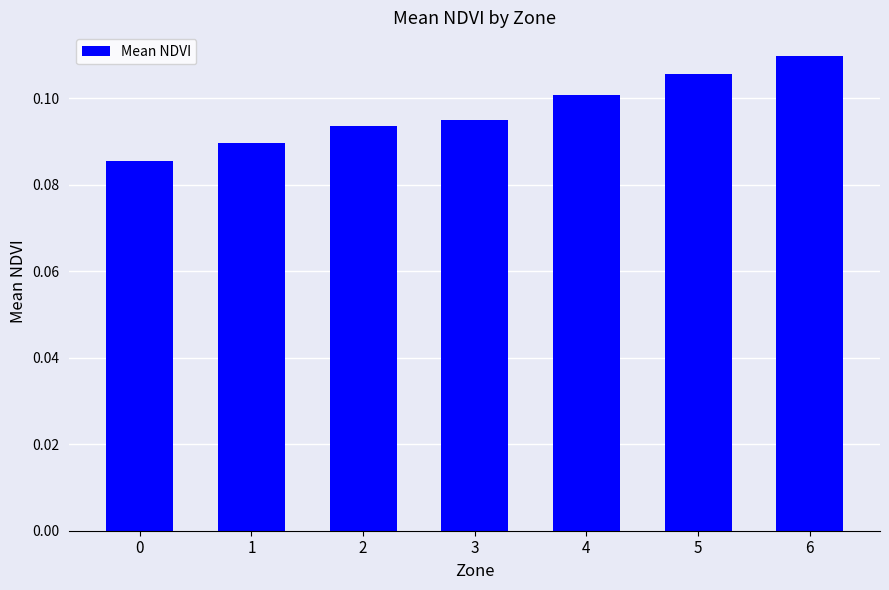

Between 3 and 5, which is larger?

5